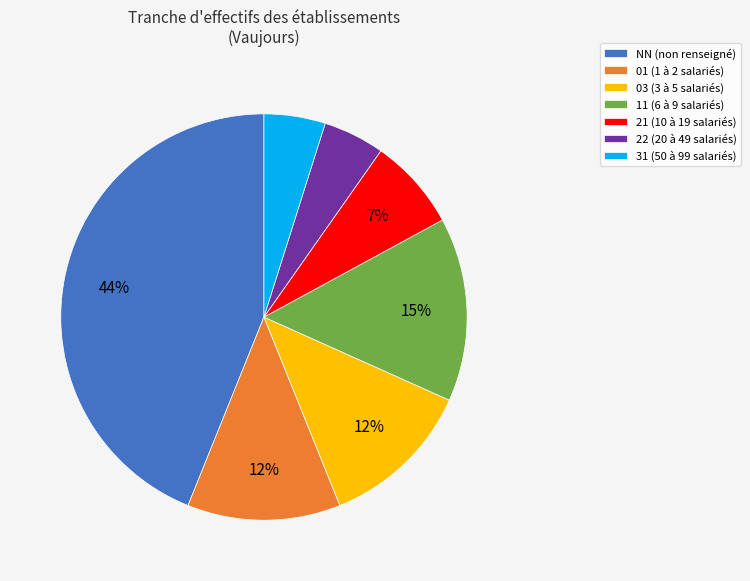

What is the largest slice in the pie chart?

NN